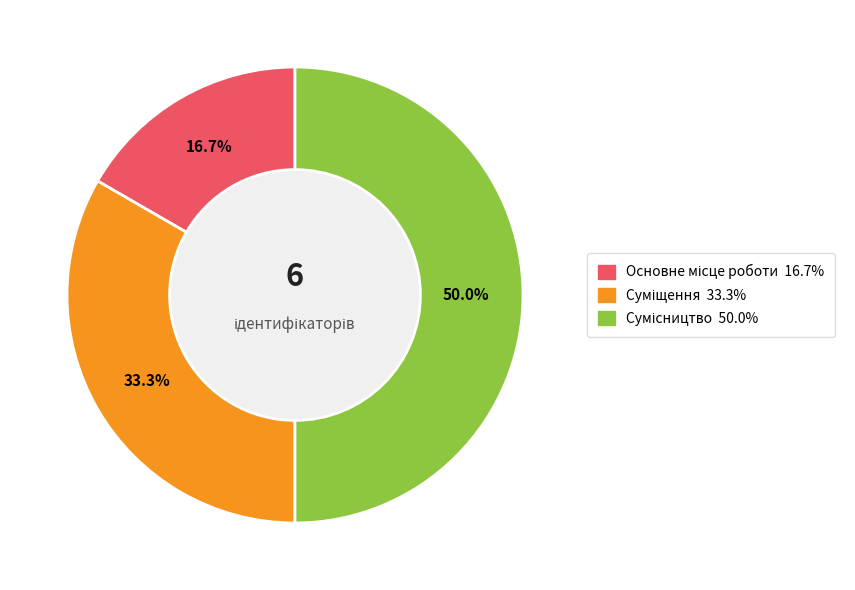

What portion of the pie excludes Сумісництво?

50.0%